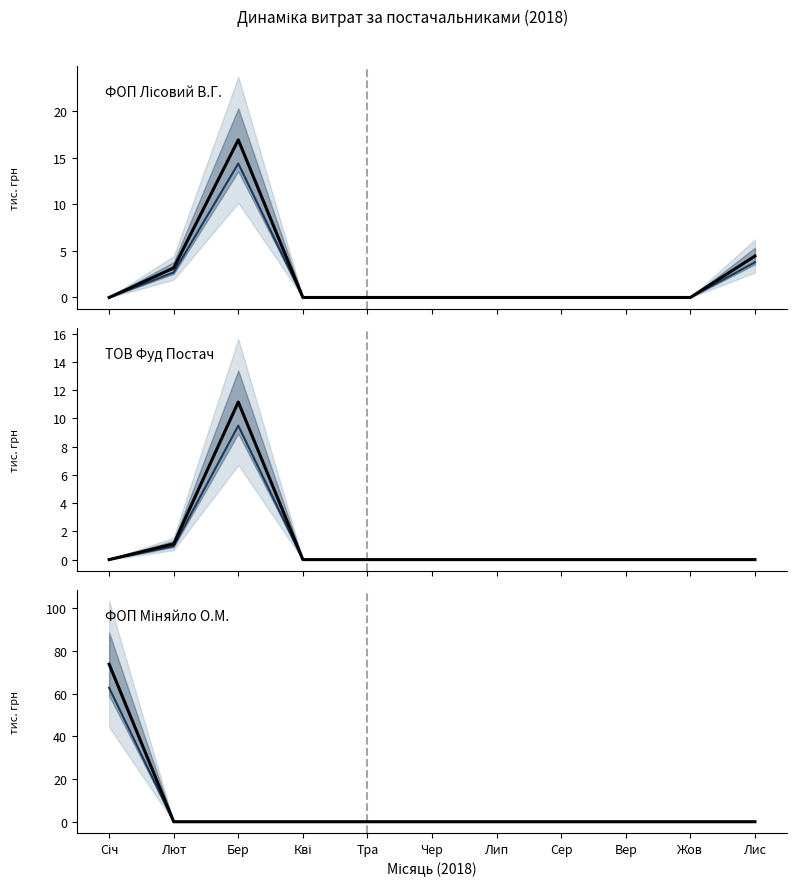

Reading right to left, extract all data points from this chart.

ФОП Лісовий В.Г.: 4.5	0.0	0.0	0.0	0.0	0.0	0.0	0.0	16.9	3.2	0.0
ФОП Лісовий В.Г. (середнє): 3.8	0.0	0.0	0.0	0.0	0.0	0.0	0.0	14.4	2.7	0.0
ТОВ Фуд Постач: 0.0	0.0	0.0	0.0	0.0	0.0	0.0	0.0	11.2	1.1	0.0
ТОВ Фуд Постач (середнє): 0.0	0.0	0.0	0.0	0.0	0.0	0.0	0.0	9.5	0.9	0.0
ФОП Міняйло О.М.: 0.0	0.0	0.0	0.0	0.0	0.0	0.0	0.0	0.0	0.0	73.8
ФОП Міняйло О.М. (середнє): 0.0	0.0	0.0	0.0	0.0	0.0	0.0	0.0	0.0	0.0	62.7